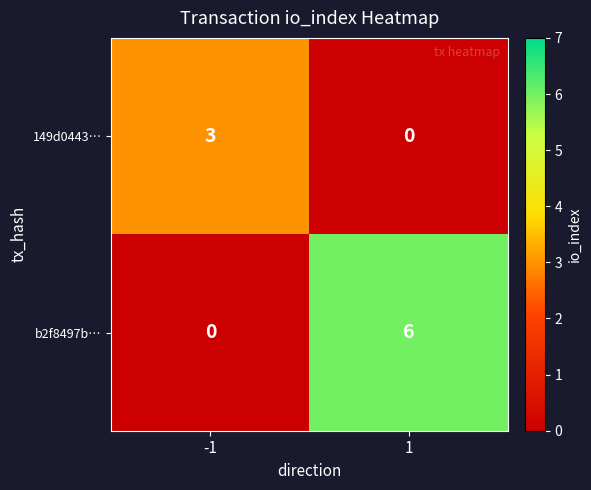

Which series has the largest total across all categories?

b2f8497b…